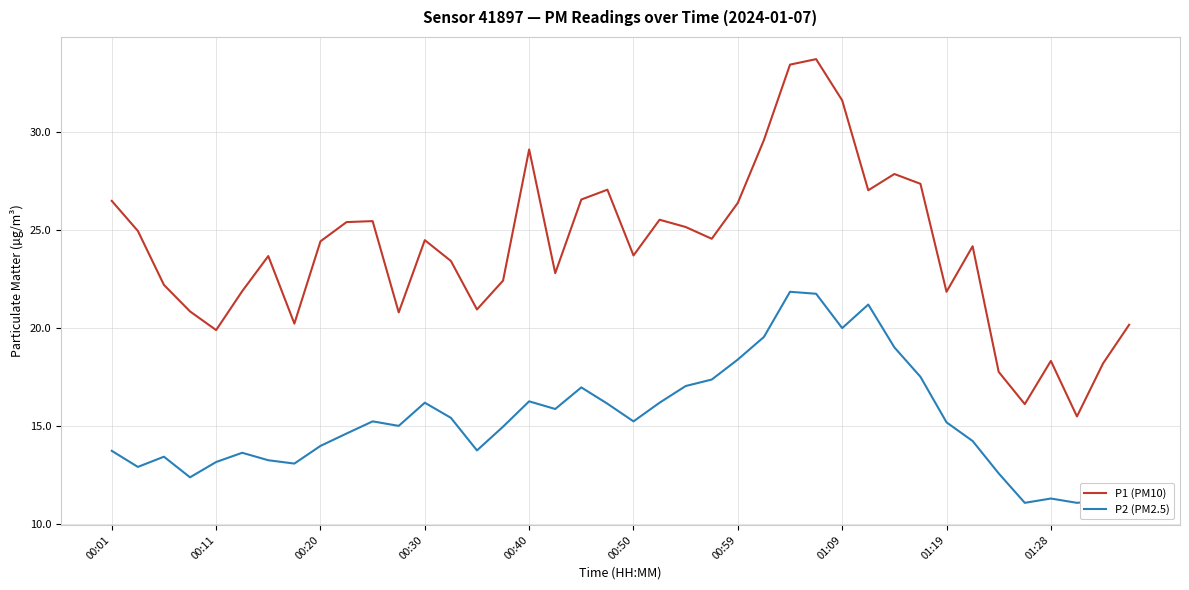

Rank the series by their maximum value, from highest to lowest.

P1 (PM10), P2 (PM2.5)